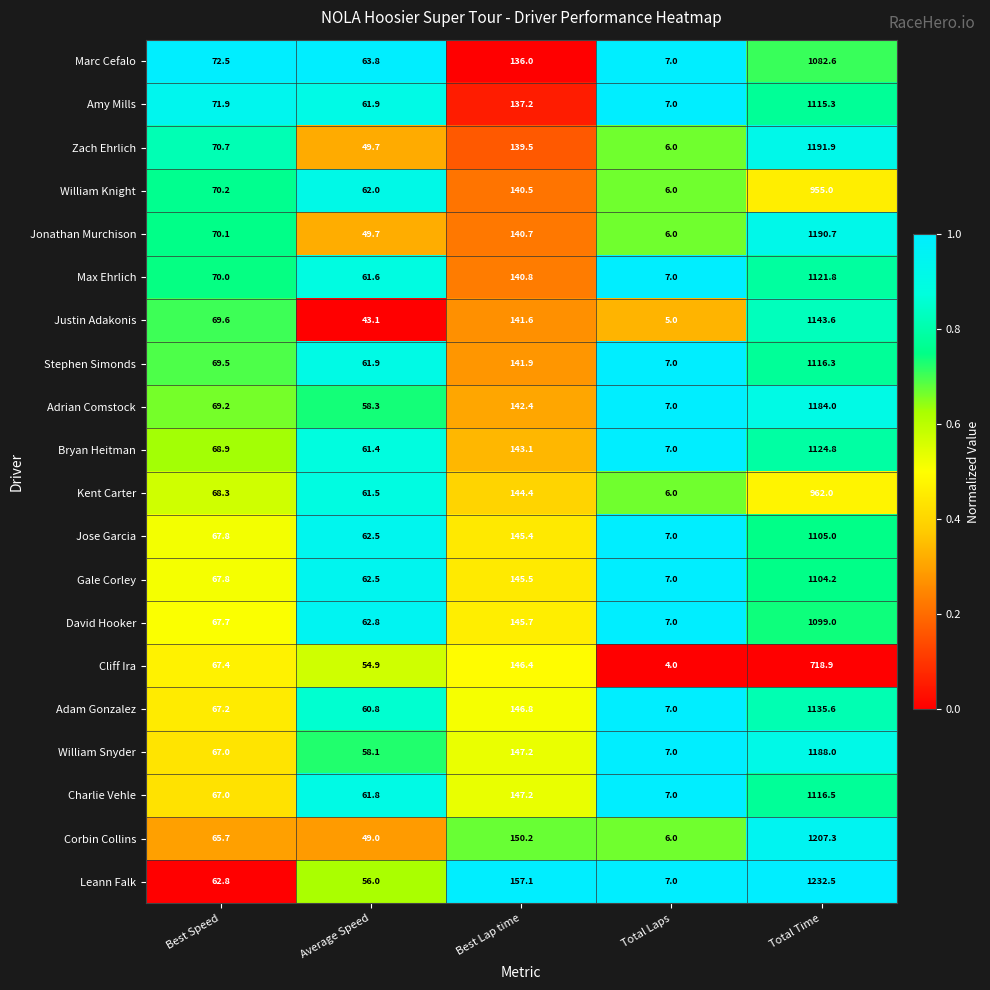

What is the greatest value displayed?

1232.5